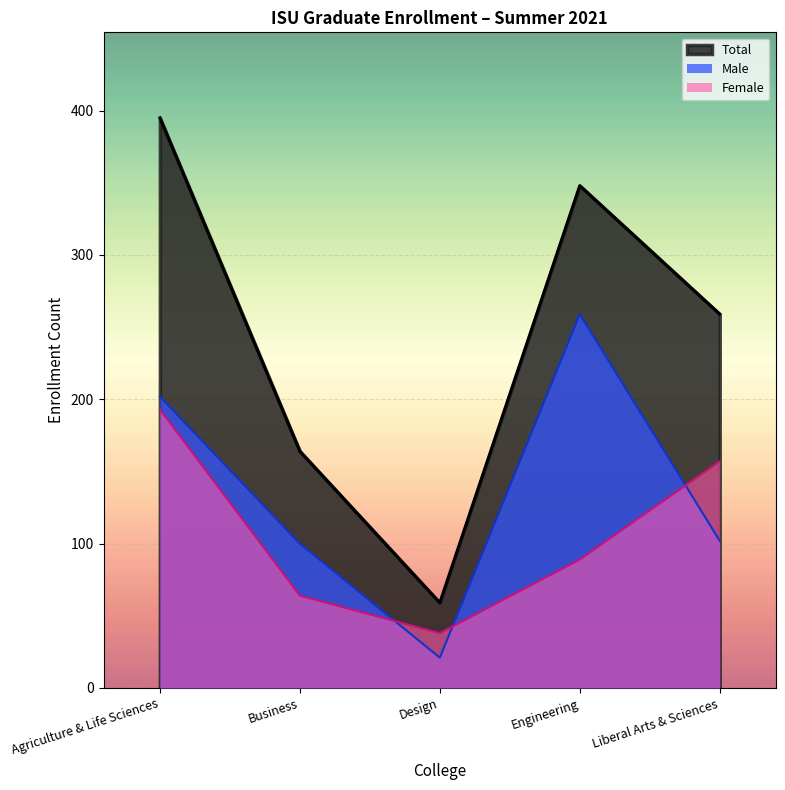

Is it true that Total (M) equals 202 at Agriculture & Life Sciences?

True